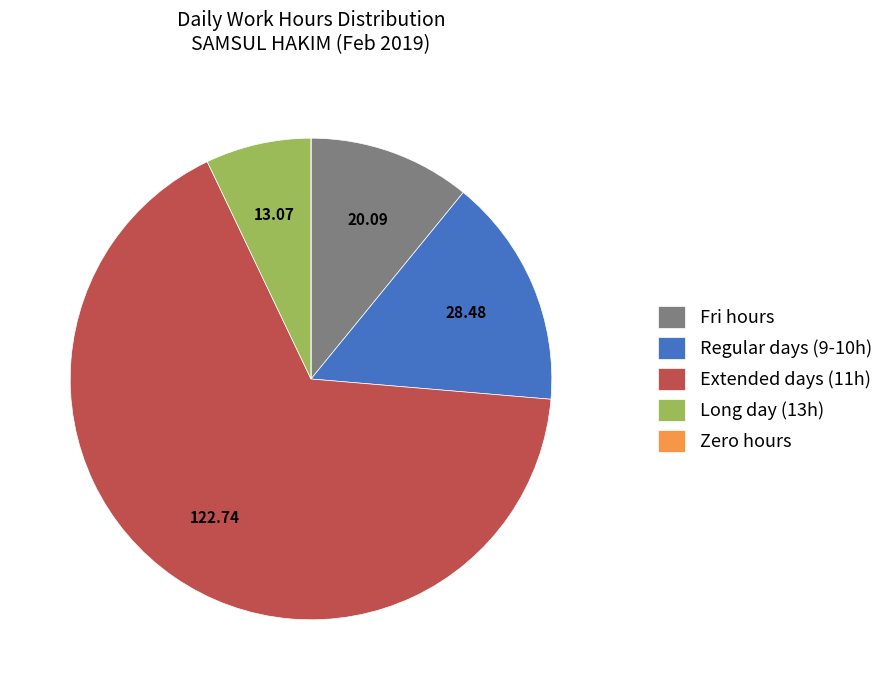

Approximately how many times larger is the value at Extended days (11h) compared to Fri hours?

6.1